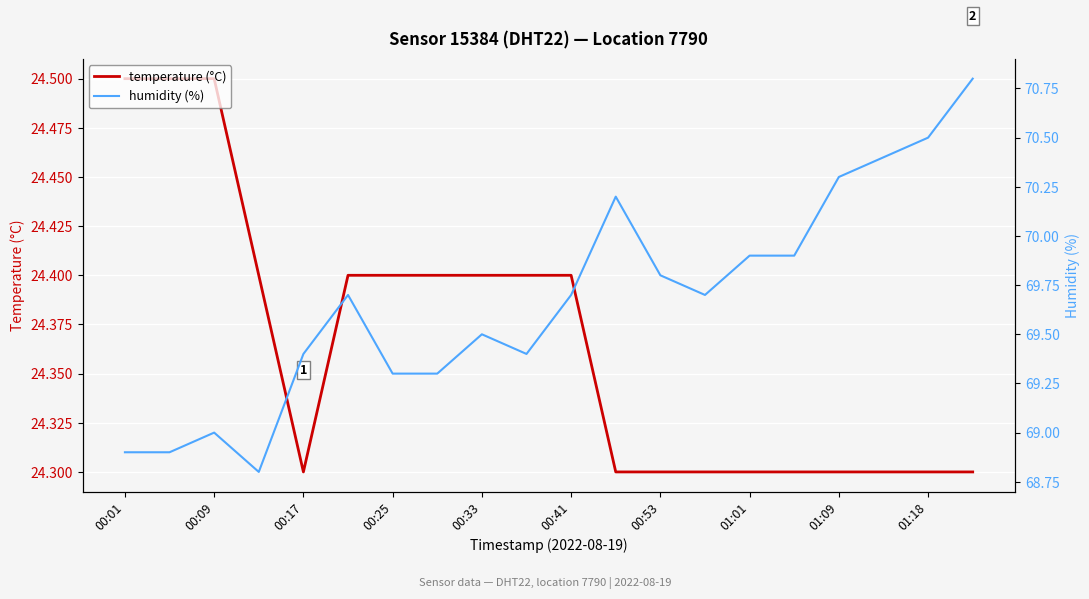

List the series in order of their peak value, lowest first.

temperature (°C), humidity (%)